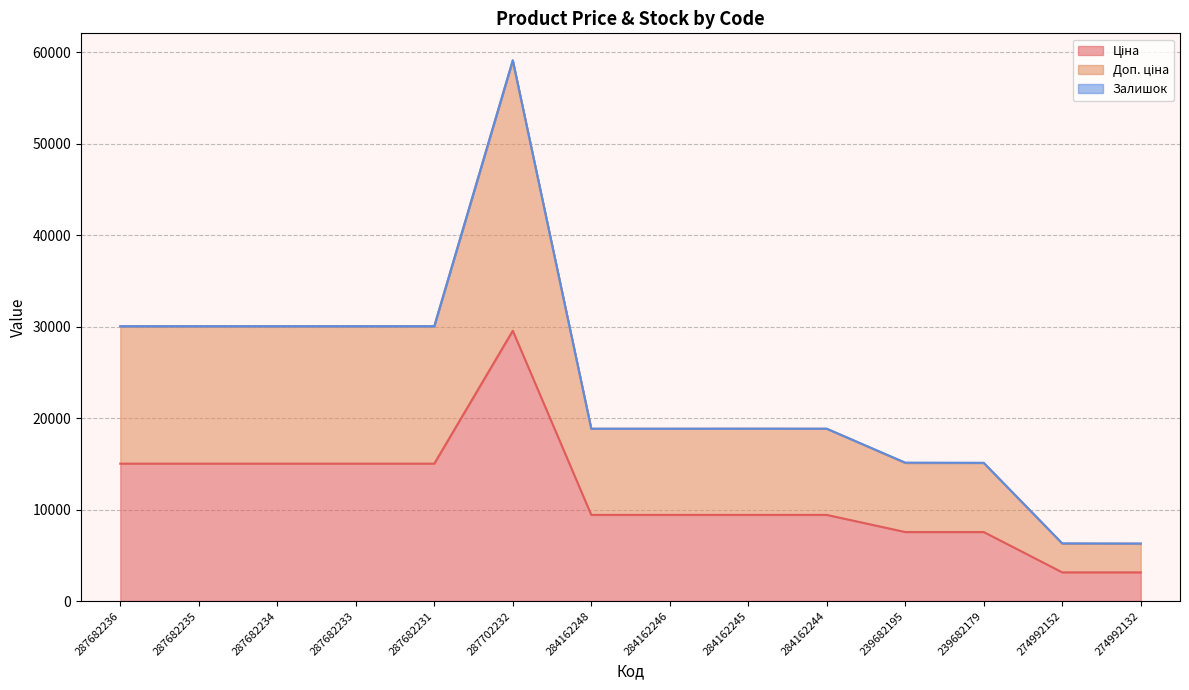

Reading right to left, list all the values displayed in this chart.

Ціна: 3136.8	3136.8	7545.9	7545.9	9416.9	9416.9	9416.9	9416.9	29548.9	15019.2	15019.2	15019.2	15019.2	15019.2
Доп. ціна: 6273.9	6273.9	15091.8	15091.8	18833.7	18833.7	18833.7	18833.7	59097.9	30038.4	30038.4	30038.4	30038.4	30038.4